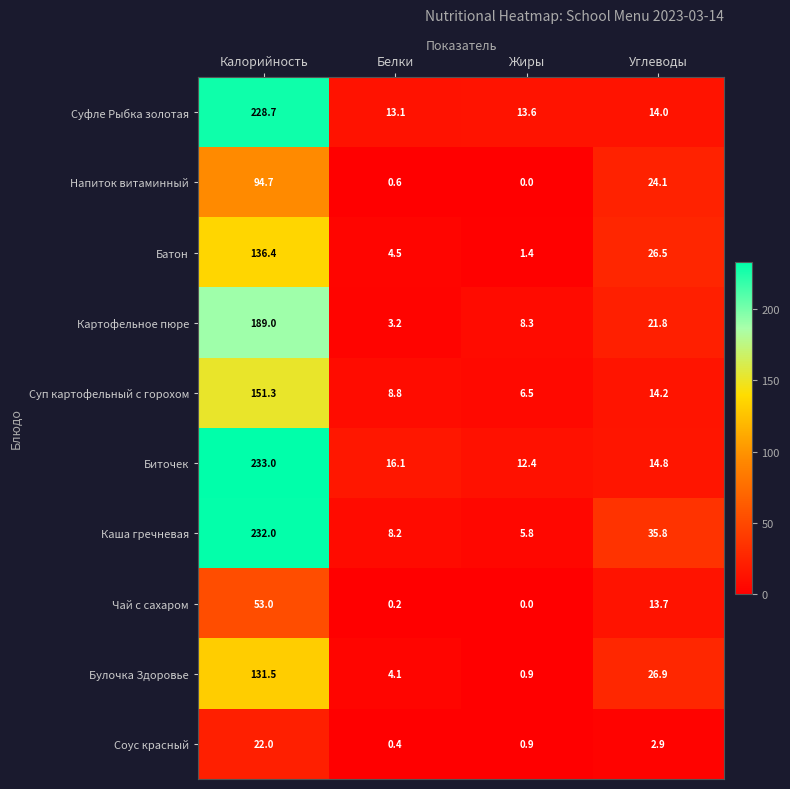

Which series has the largest total across all categories?

Каша гречневая